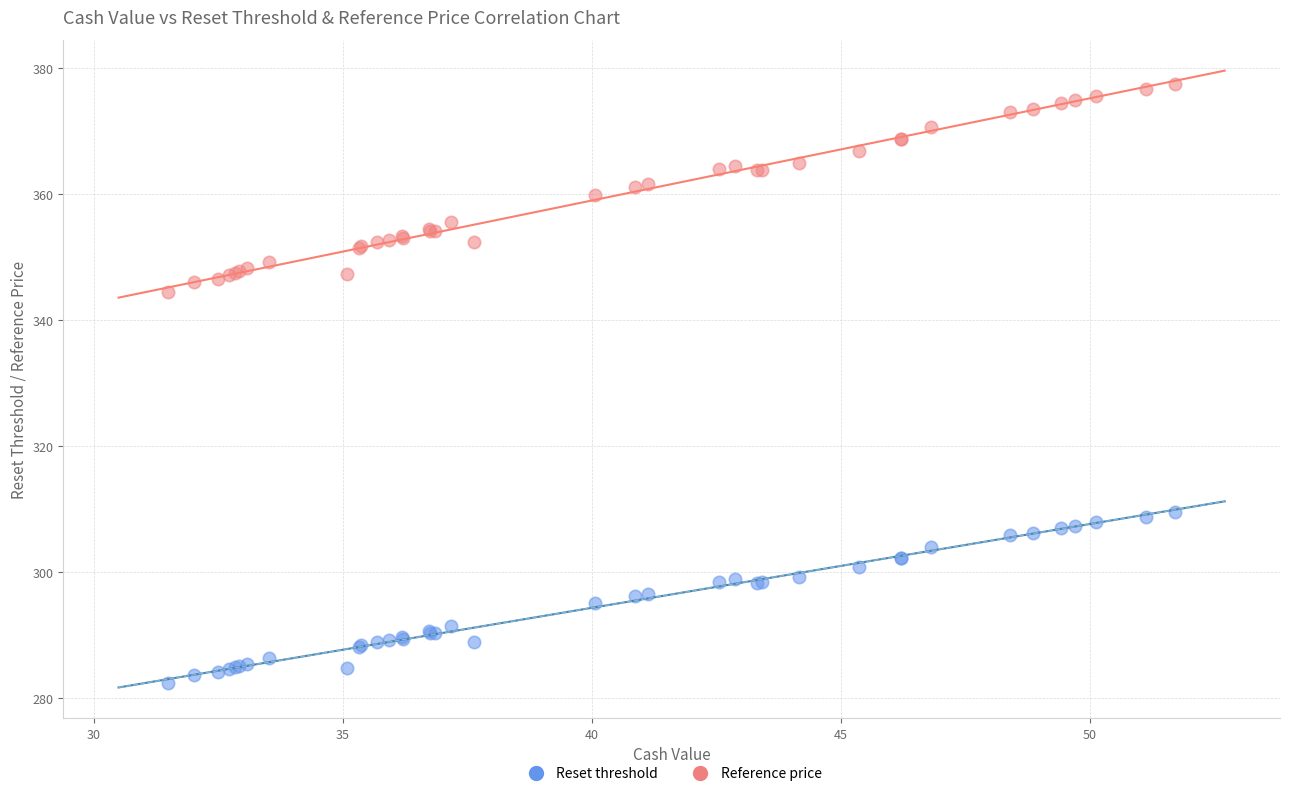

Across all series, what Y value is closest to 329?

344.5